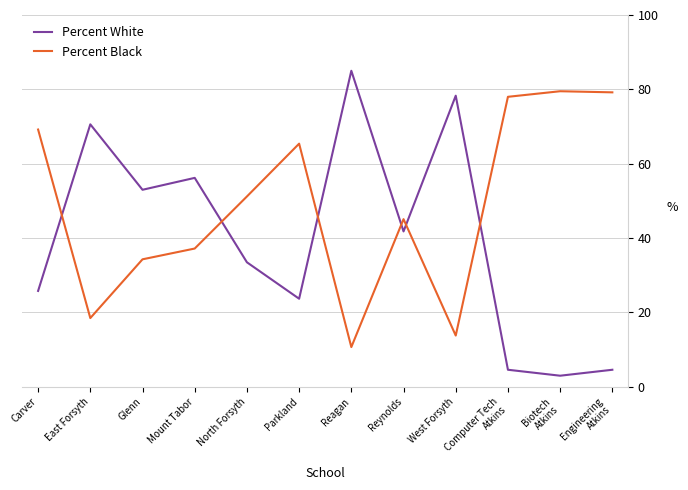

What is the total value across all series at East Forsyth?

89.1